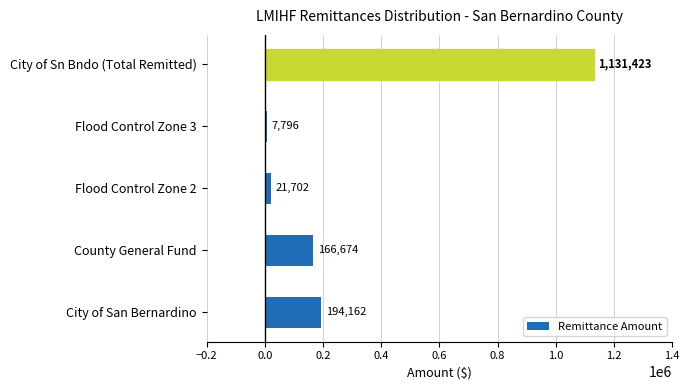

What is the change in value from County General Fund to Flood Control Zone 3?

-158878